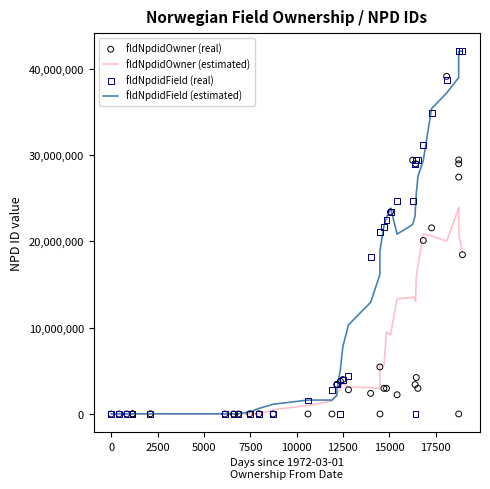

Which series reaches the maximum Y coordinate?

fldNpdidField (real)